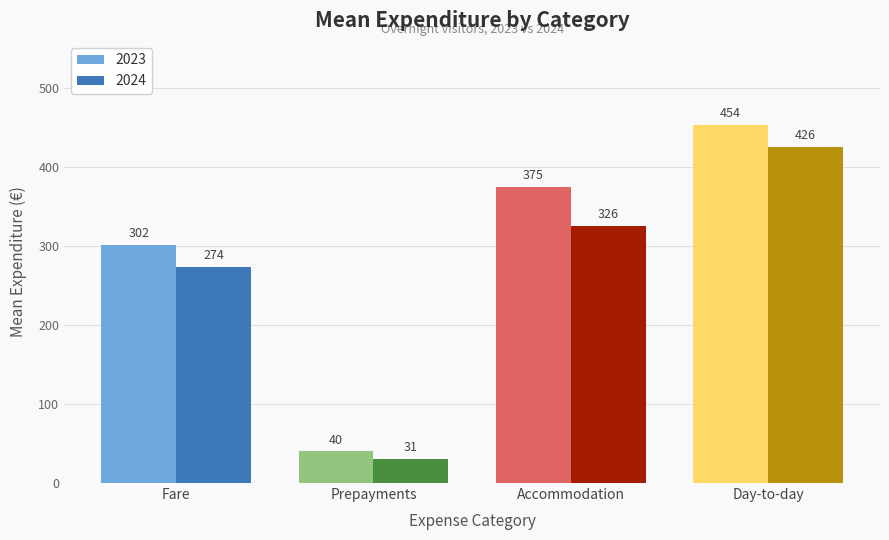

Reading left to right, list all the values displayed in this chart.

2023: Fare=302	Prepayments=40	Accommodation=375	Day-to-day=454
2024: Fare=274	Prepayments=31	Accommodation=326	Day-to-day=426